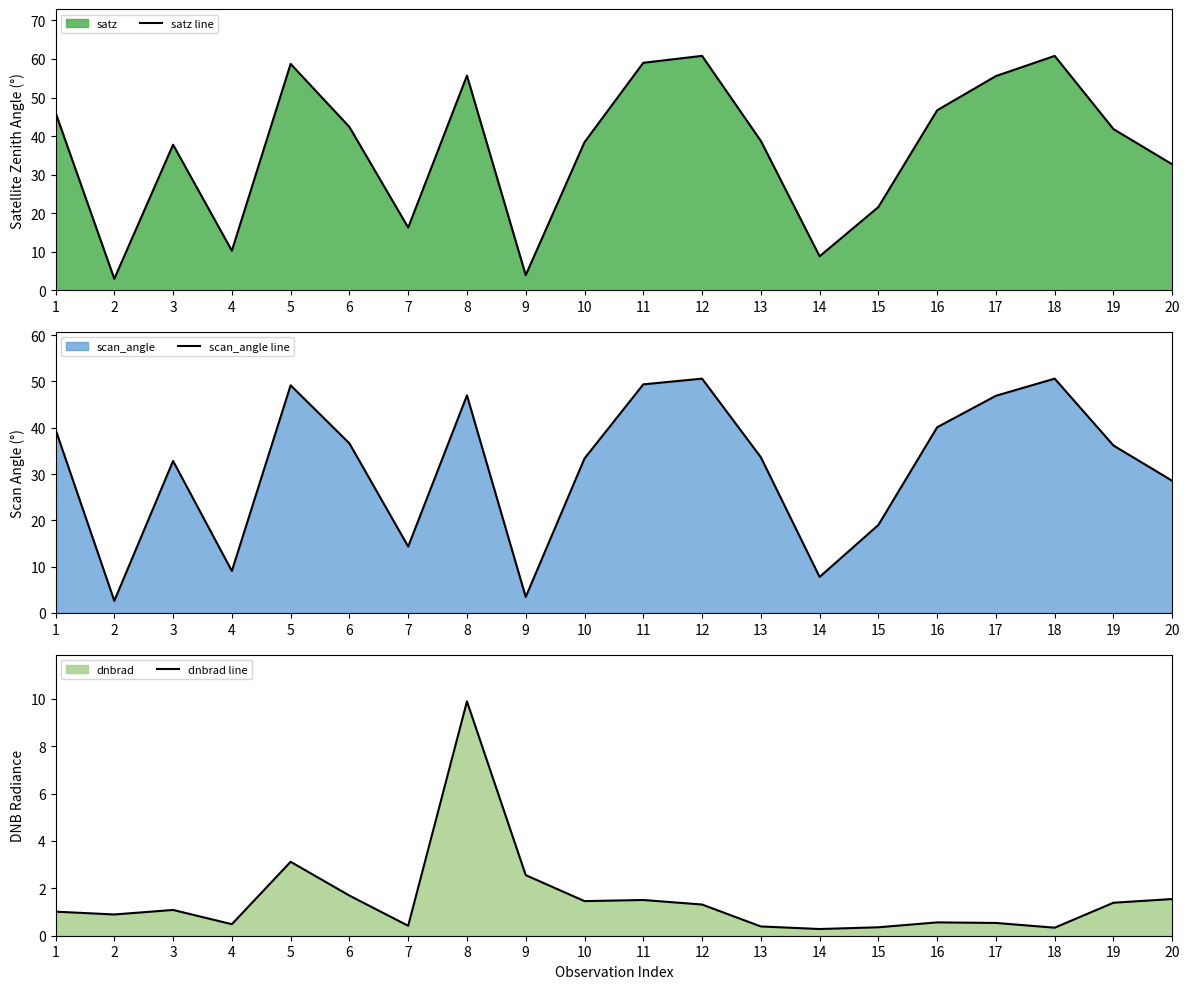

How many data points in dnbrad line are above 1?

11